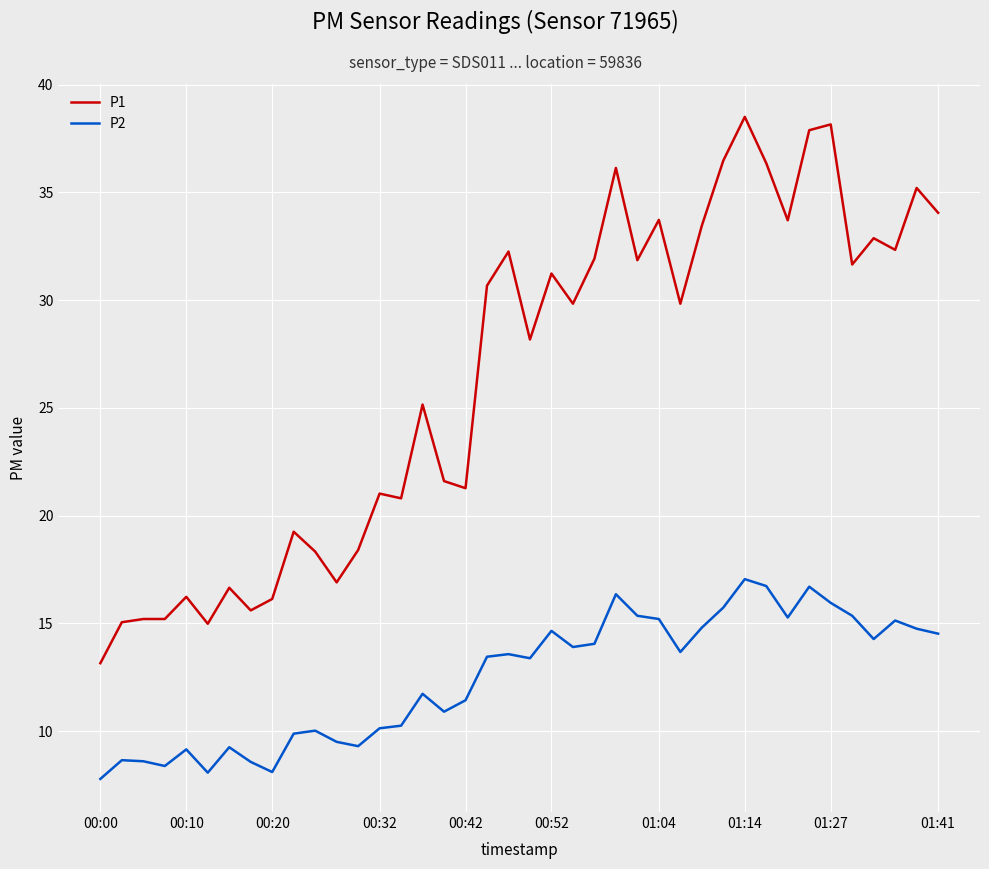

What is the sum of all P2 values?

499.5